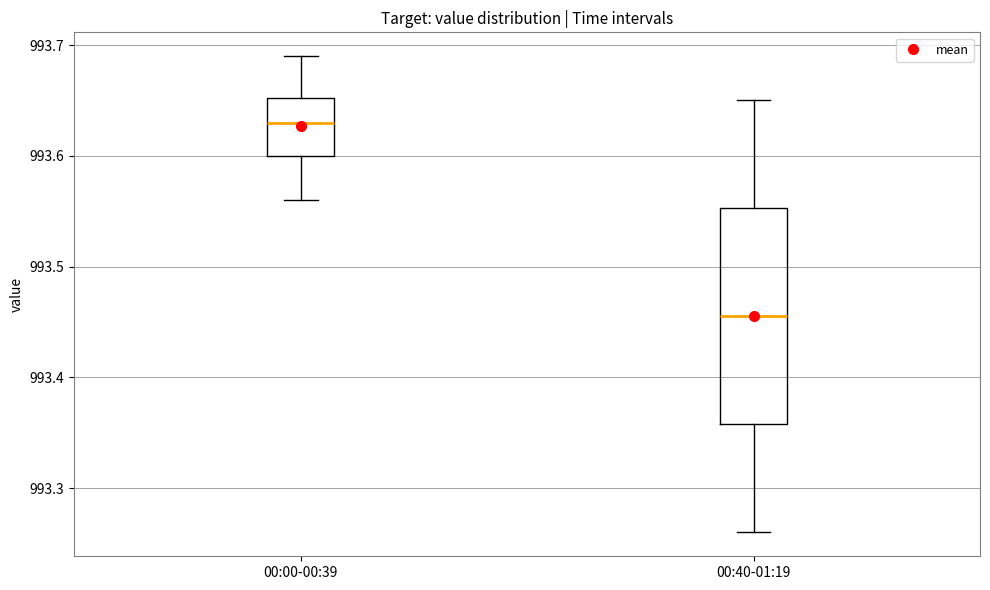

Which box's median line is the lowest?

00:40-01:19